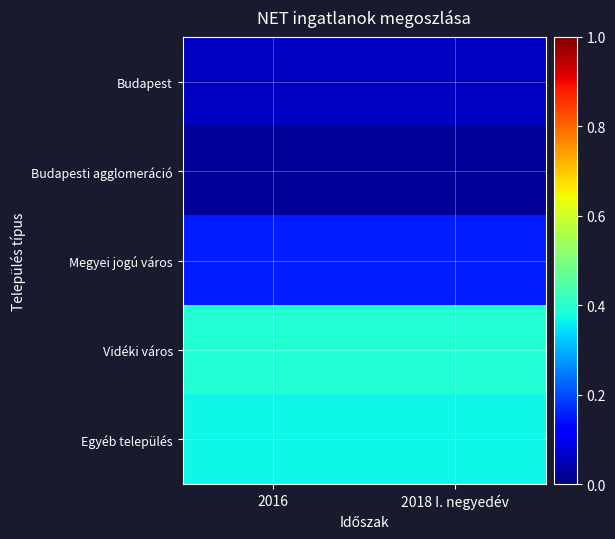

Reading right to left, list all the values displayed in this chart.

Budapest: 2018 I. negyedév=0.1	2016=0.1
Budapesti agglomeráció: 2018 I. negyedév=0.0	2016=0.0
Megyei jogú város: 2018 I. negyedév=0.2	2016=0.2
Vidéki város: 2018 I. negyedév=0.4	2016=0.4
Egyéb település: 2018 I. negyedév=0.4	2016=0.4